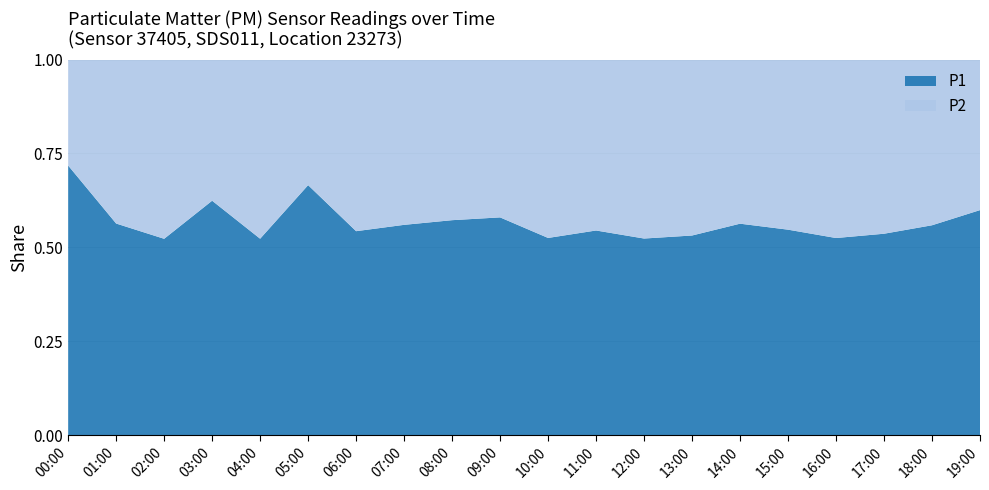

Reading left to right, list all the values displayed in this chart.

P1: 00:00=8.3	01:00=4.0	02:00=3.5	03:00=4.7	04:00=2.9	05:00=4.4	06:00=3.0	07:00=3.9	08:00=3.7	09:00=3.4	10:00=3.1	11:00=4.0	12:00=3.4	13:00=3.6	14:00=3.8	15:00=3.8	16:00=3.3	17:00=4.2	18:00=4.8	19:00=5.7
P2: 00:00=3.2	01:00=3.1	02:00=3.1	03:00=2.8	04:00=2.6	05:00=2.2	06:00=2.5	07:00=3.0	08:00=2.8	09:00=2.5	10:00=2.9	11:00=3.3	12:00=3.0	13:00=3.2	14:00=3.0	15:00=3.1	16:00=3.0	17:00=3.6	18:00=3.8	19:00=3.8